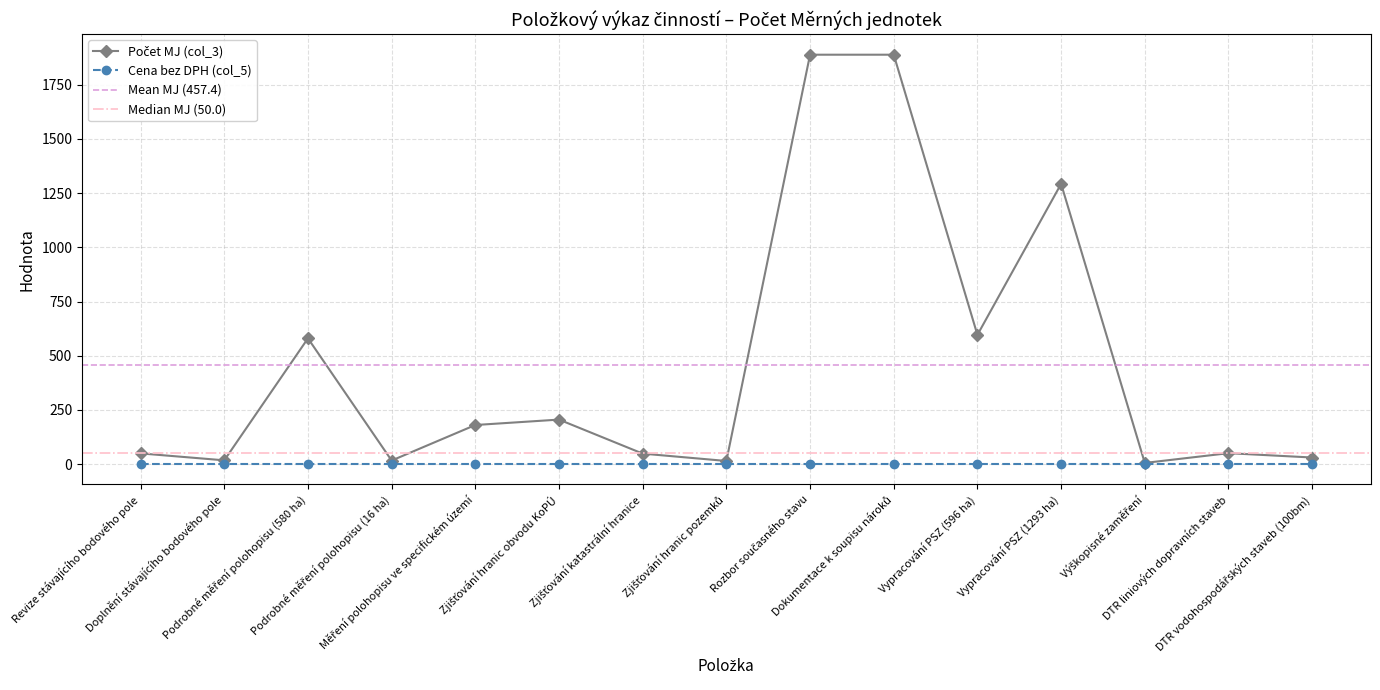

What is the difference between the values at Revize stávajícího bodového pole and Vypracování PSZ (1293 ha)?

1244